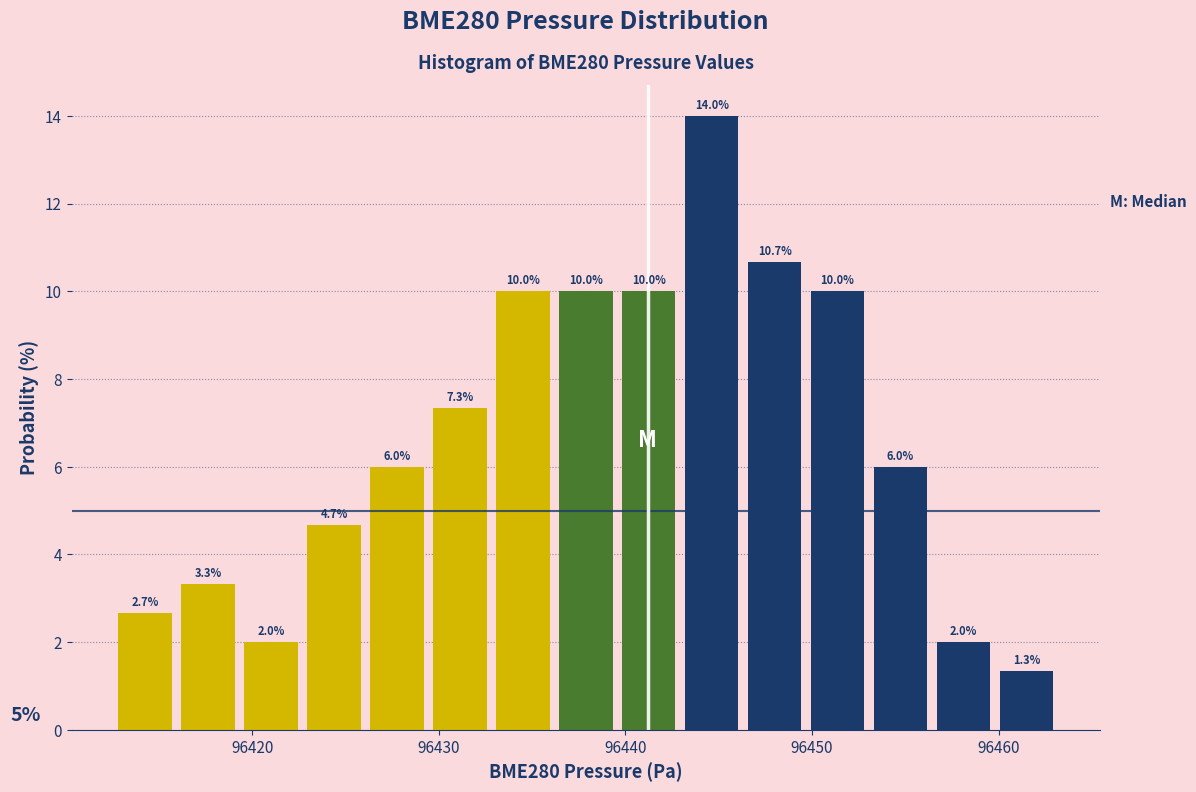

Read against the x-axis, roughly where is the centre of the tallest bar?

96445